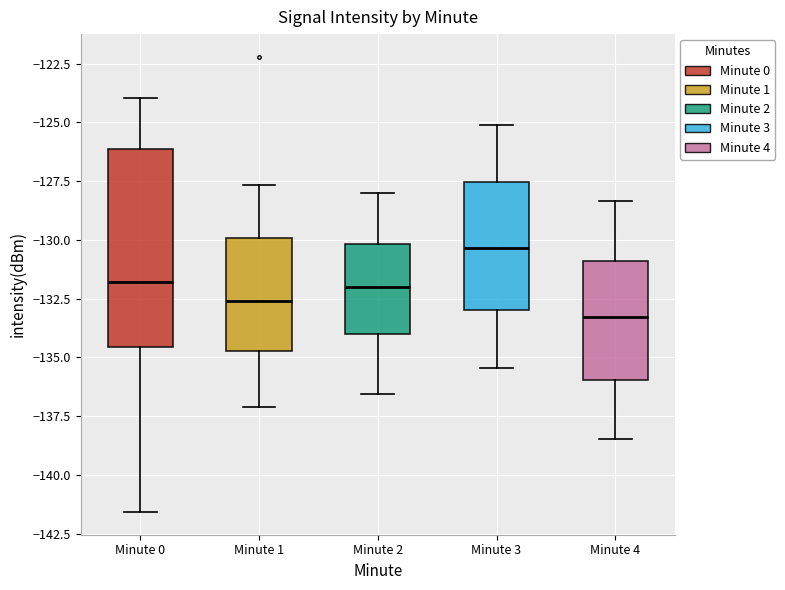

Where does the median line of the box for Minute 4 sit on the y-axis? The values are not printed on the chart, so give them approximately, as read against the axis.

-133.5